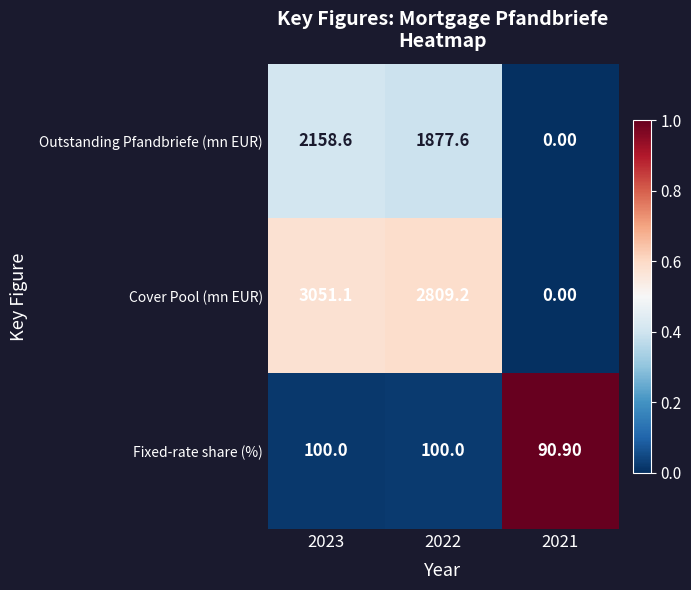

How many categories are shown in the chart?

3